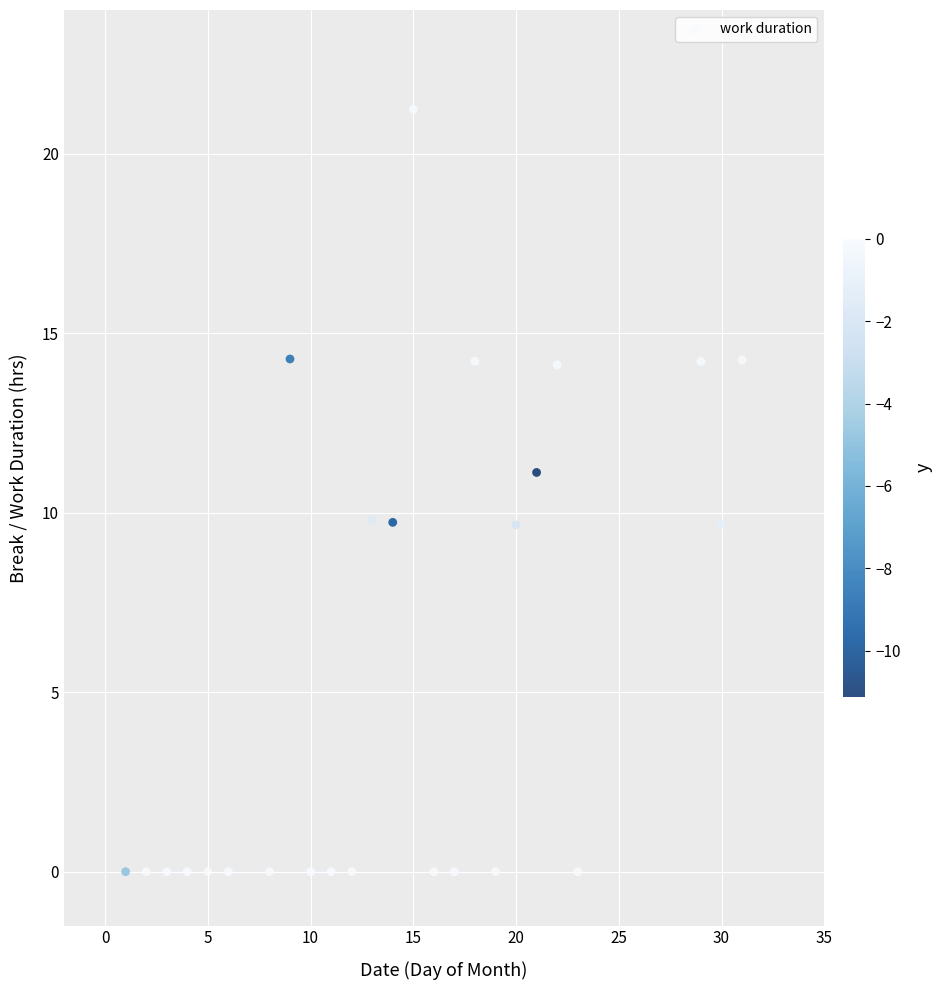

What is the range of X values (max minus min)?

30.0